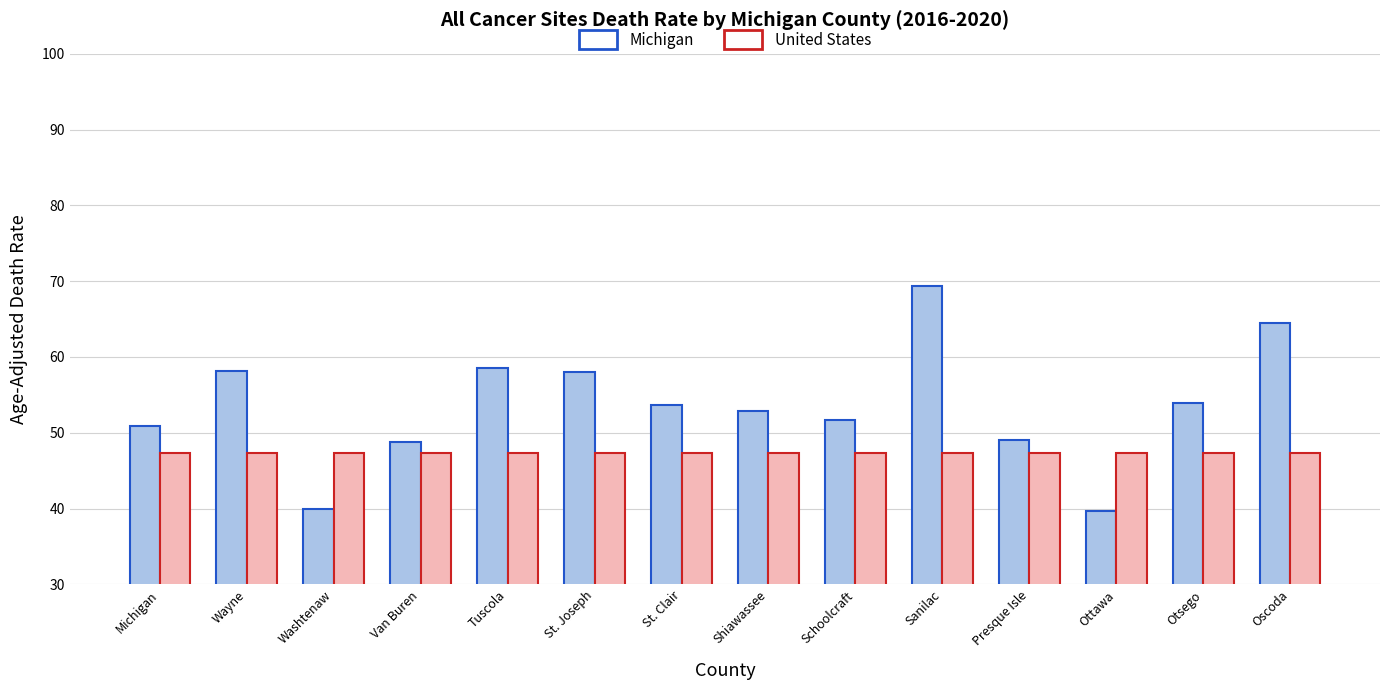

What is the sum of all Michigan values?

749.0